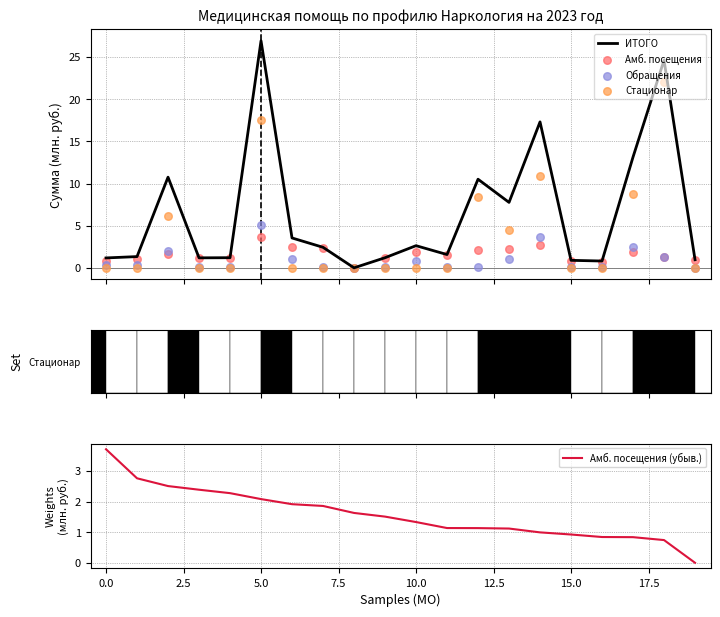

What is the maximum value for ИТОГО?

26.9